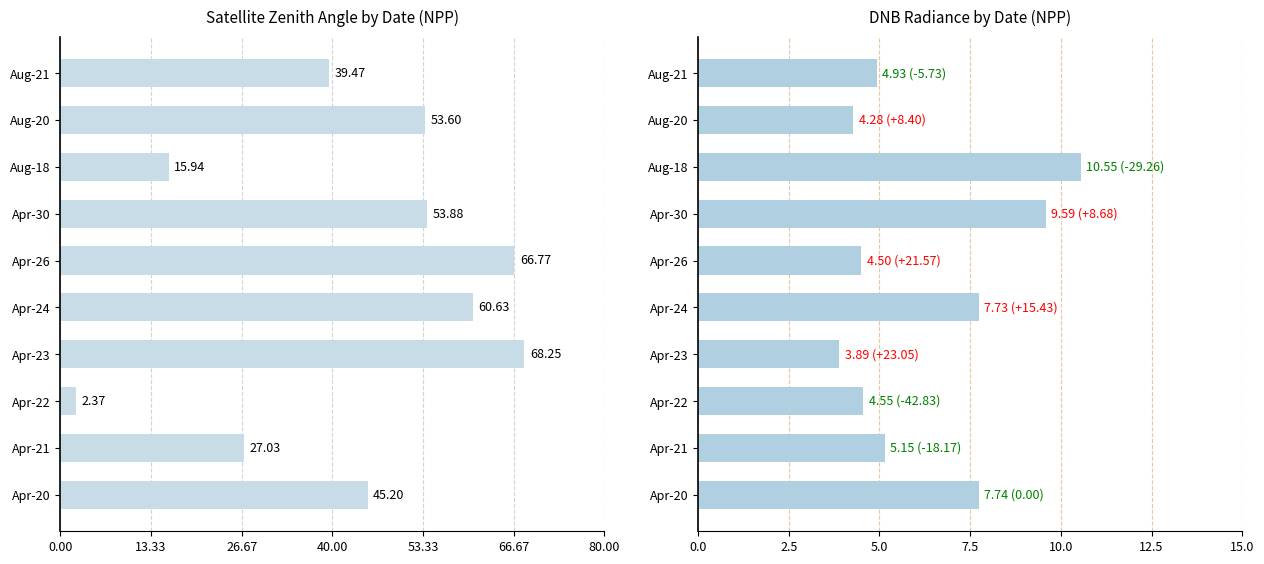

List the series in order of their peak value, lowest first.

dnbrad, satz